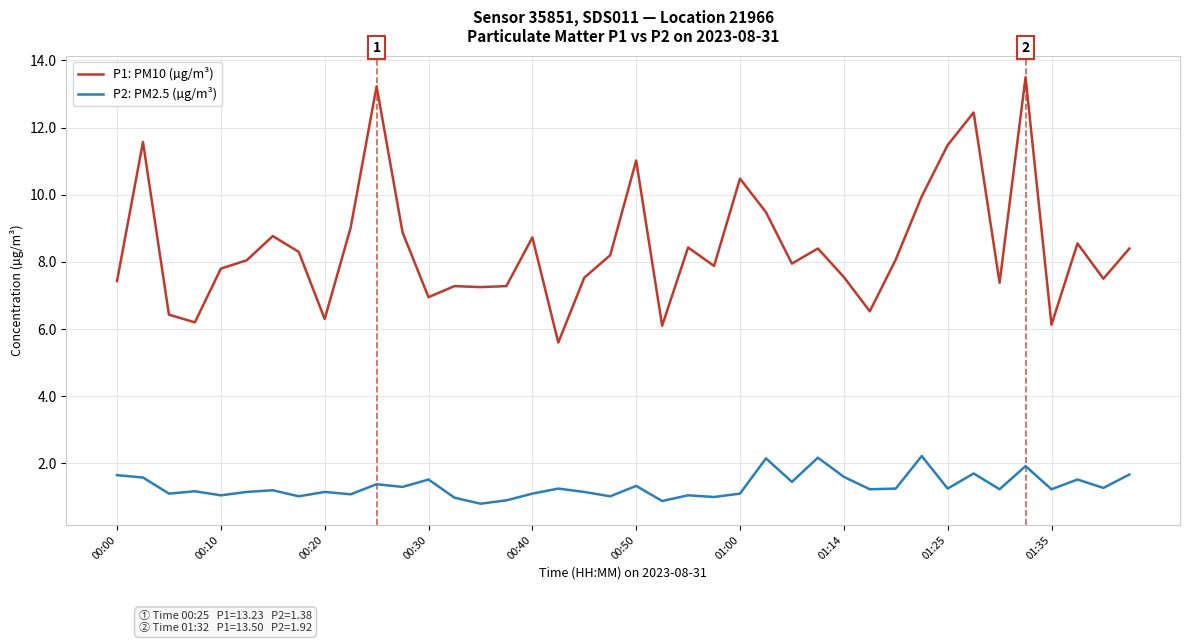

What is the maximum value shown in the chart?

13.5